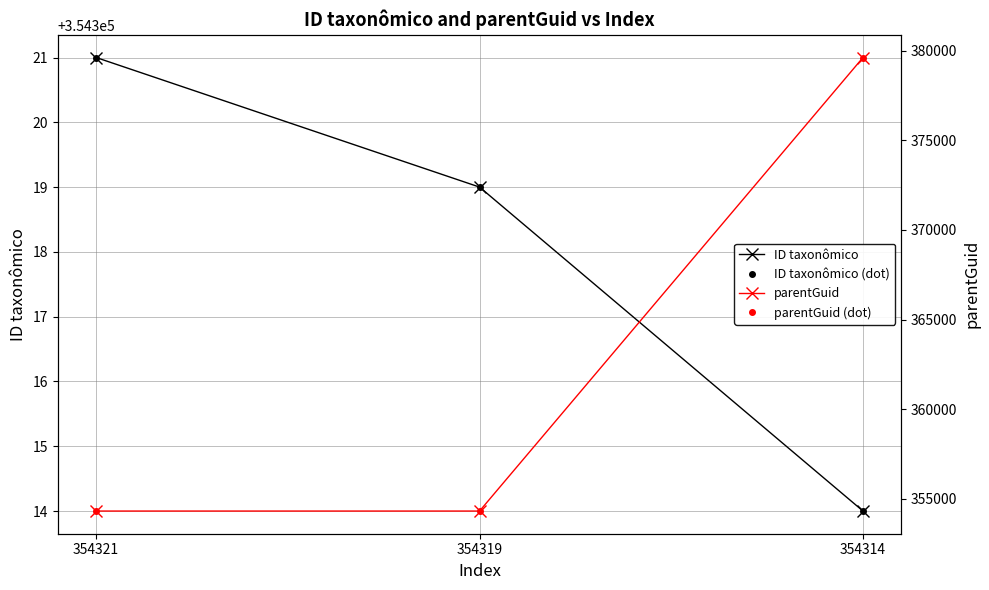

Is the value of ID taxonômico at 354321 greater than the value of parentGuid (dot) at 354314?

No